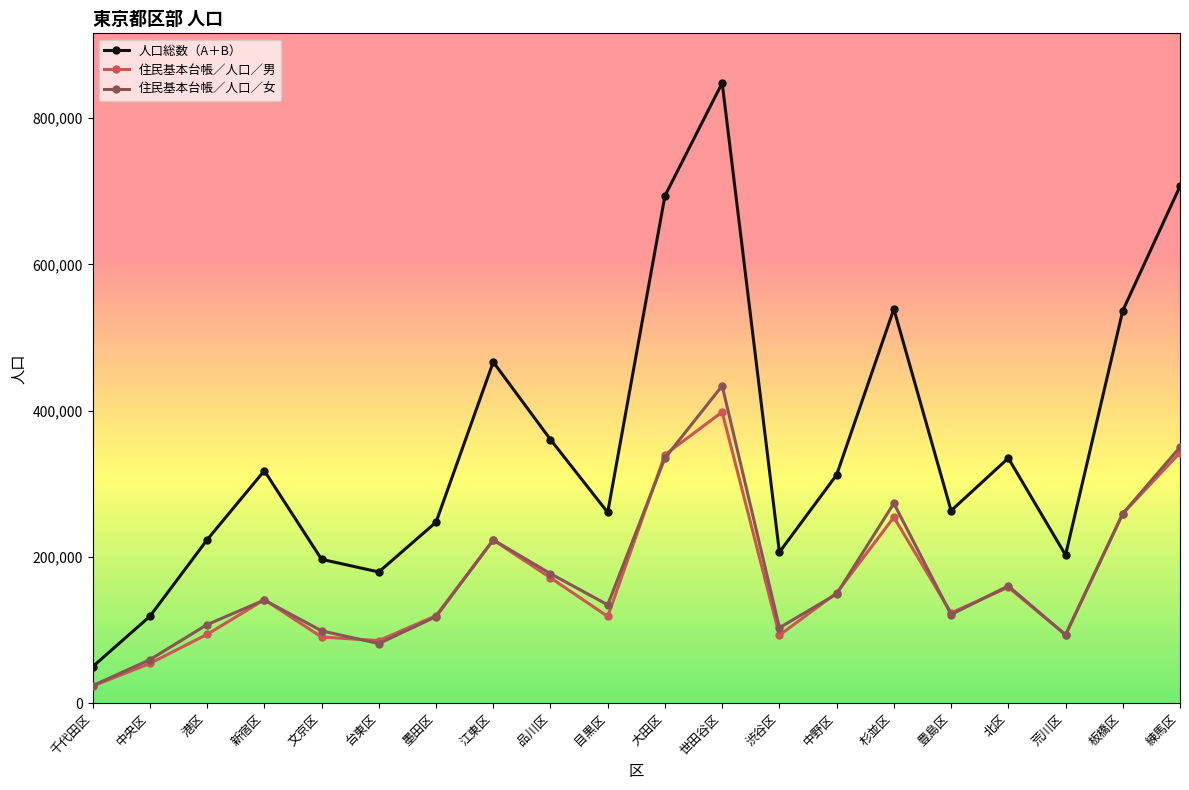

Which series has the widest spread of values?

人口総数（A＋B）